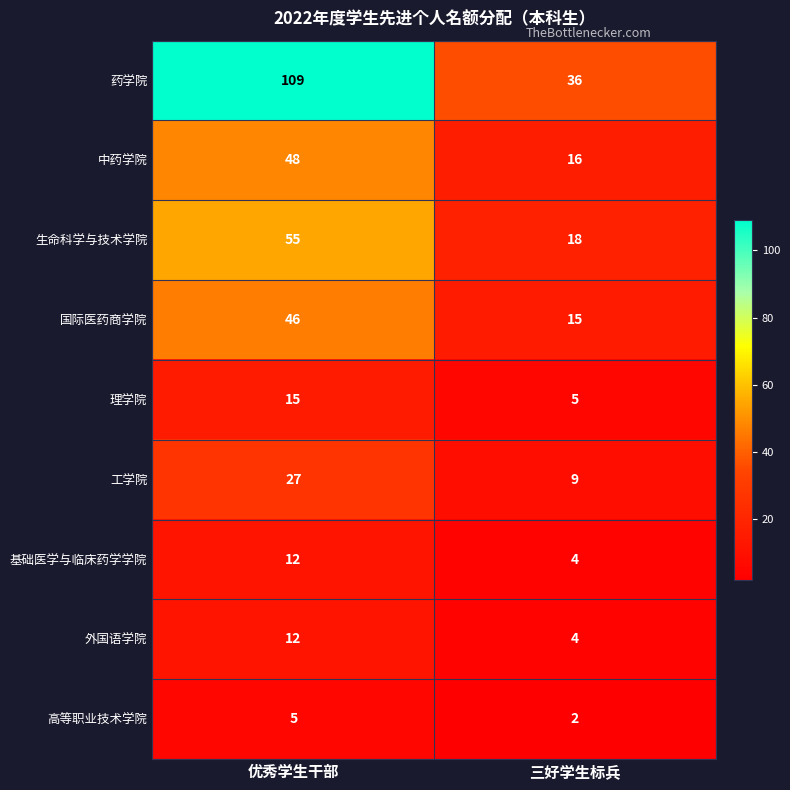

Rank the categories by 药学院 value from highest to lowest.

优秀学生干部, 三好学生标兵